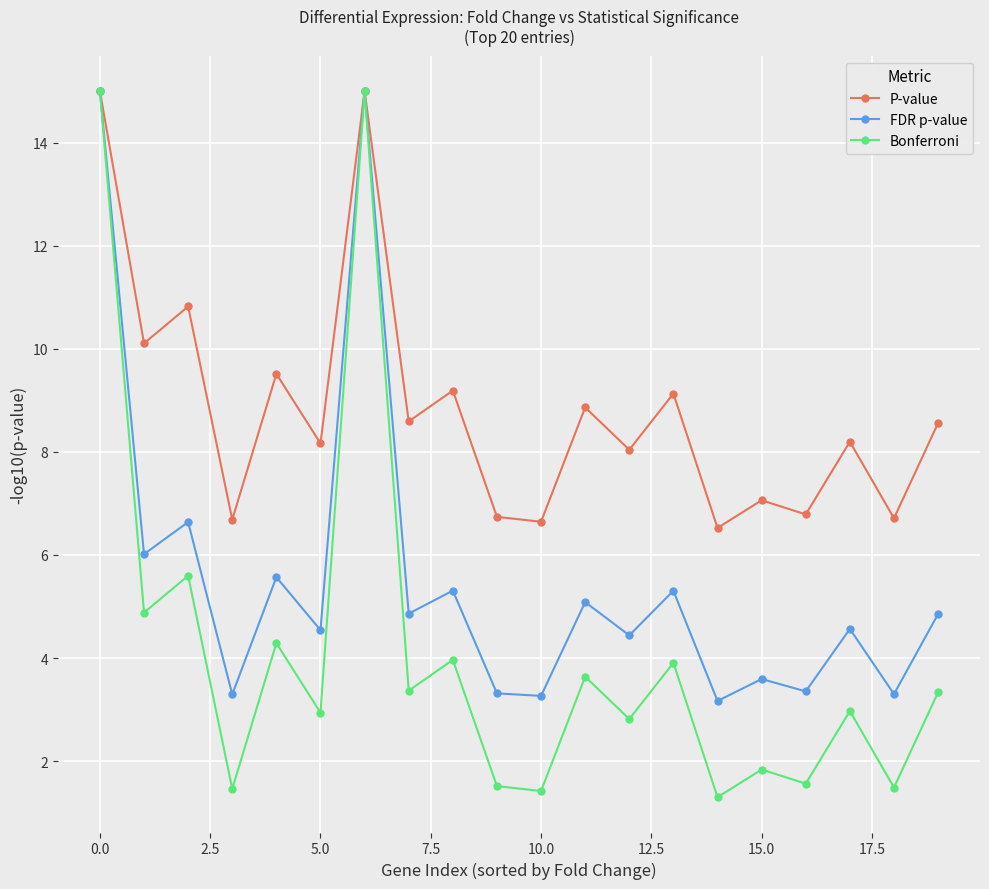

What is the value of the P-value point at the 20th from the left?

8.6